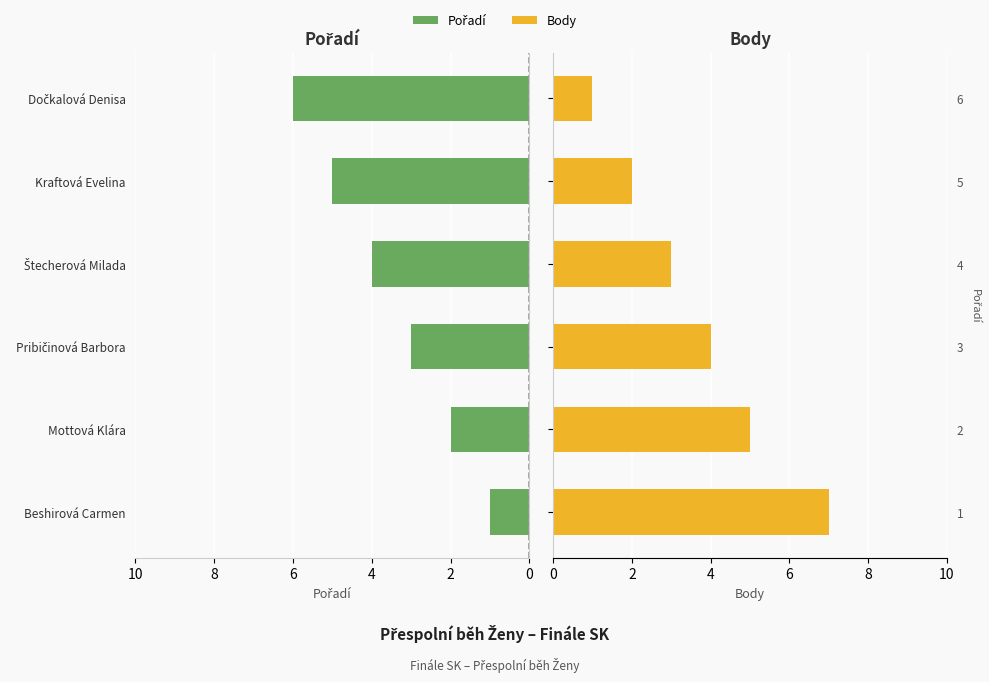

What is the difference between the highest and lowest values at 8?

3